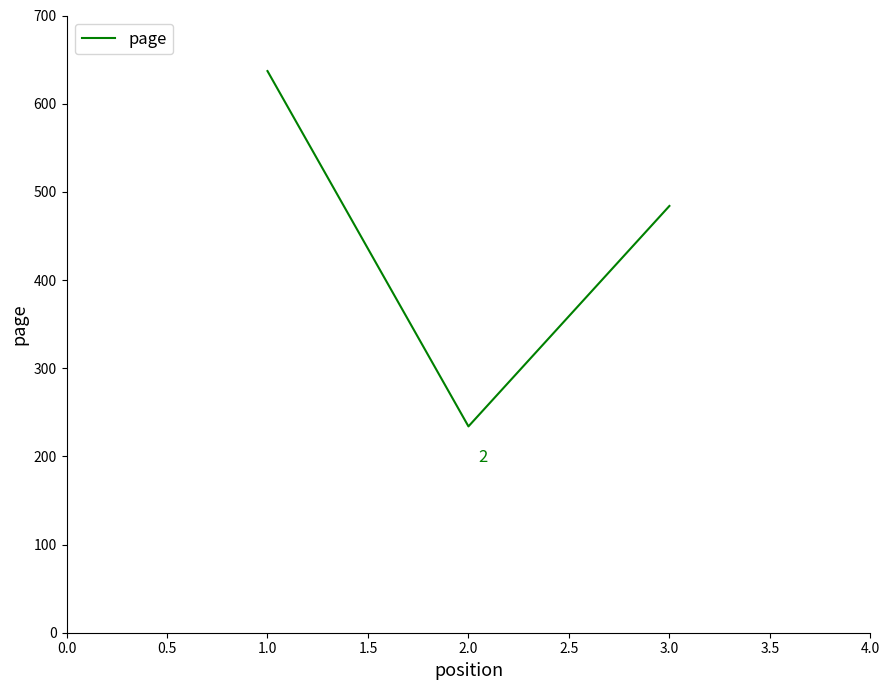

Approximately how many times larger is the value at 2.0 compared to 1.0?

0.4